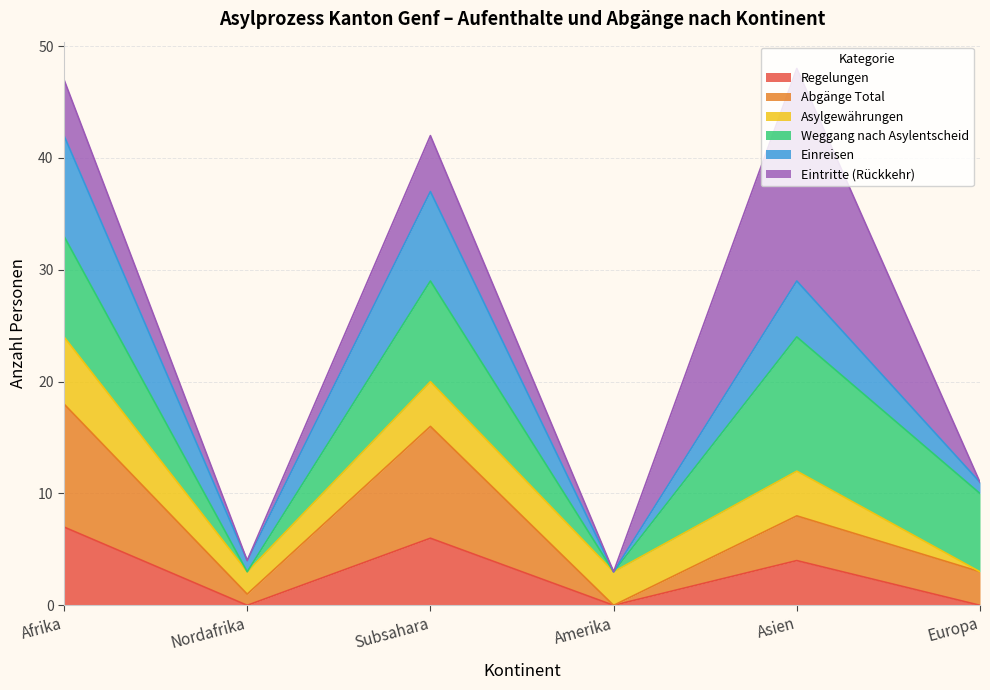

How many values in the Abgänge Total series exceed 8?

2